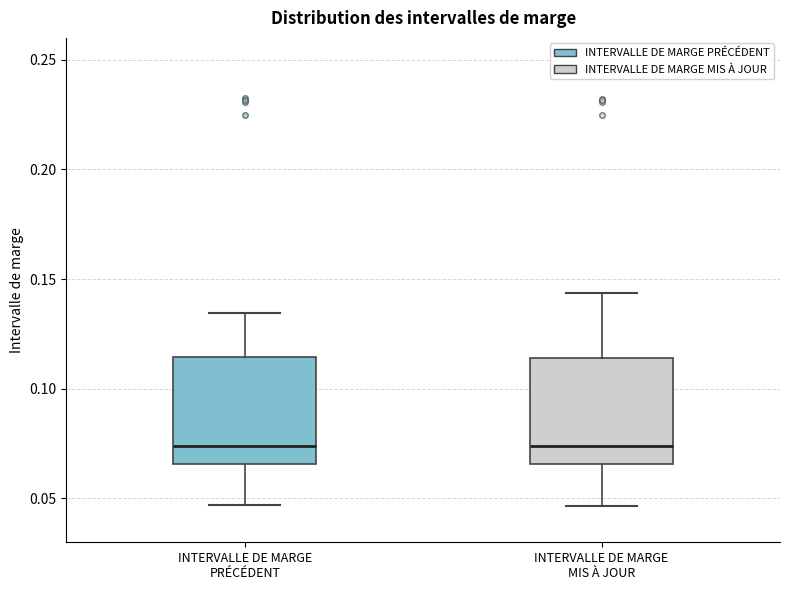

Reading left to right, transcribe this box plot: for each box, give where its median line is, the range the box spans, and where its two whiskers end, as read against the y-axis. The values are not printed on the chart, so give them approximately, as read against the axis.

INTERVALLE DE MARGE PRÉCÉDENT: median 0.075, box 0.065 to 0.115, whiskers 0.045 to 0.135
INTERVALLE DE MARGE MIS À JOUR: median 0.075, box 0.065 to 0.115, whiskers 0.045 to 0.145